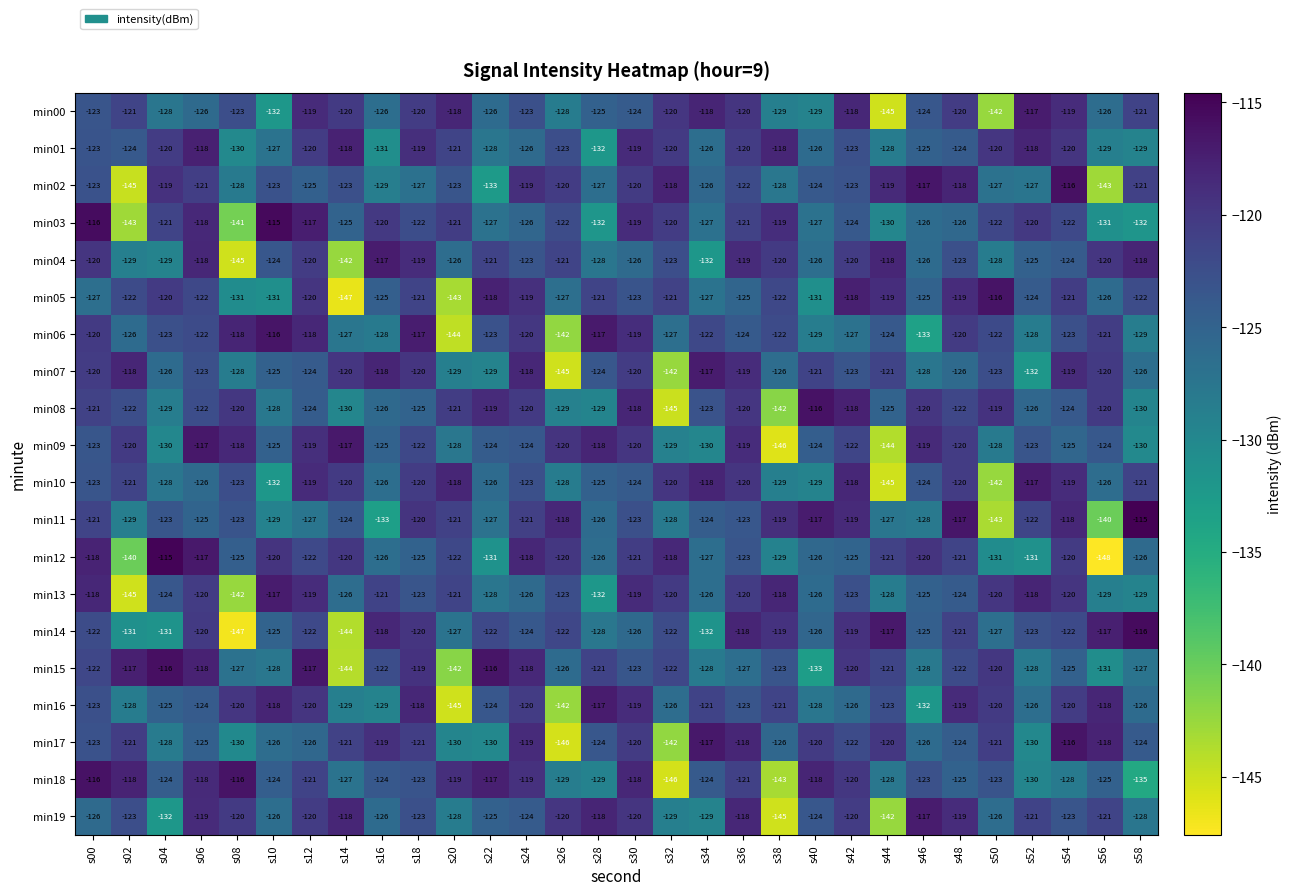

Between s16 and s46, which series saw the biggest shift?

min02